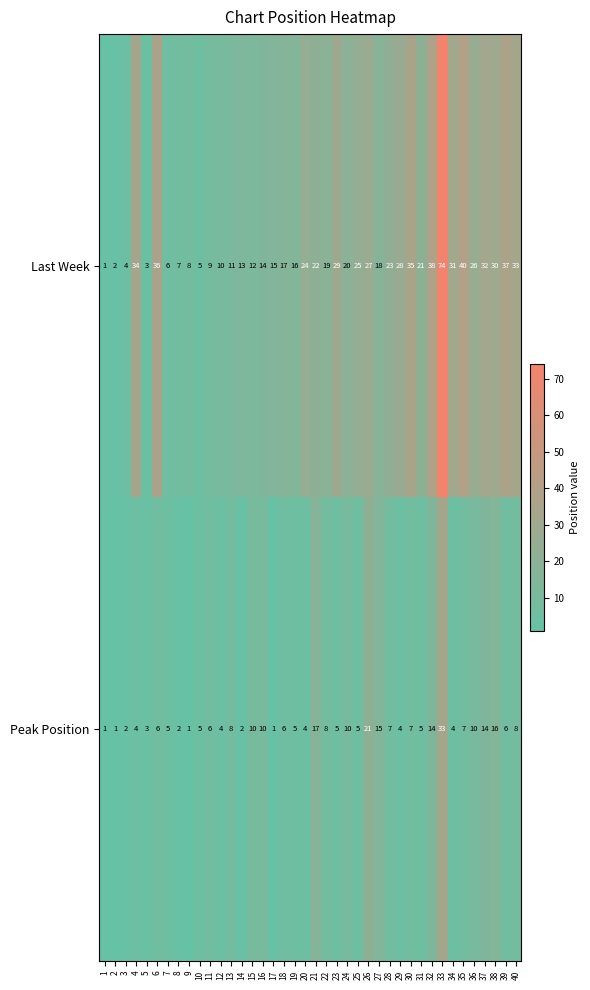

The Last Week series shows 5 at 10. True or false?

True